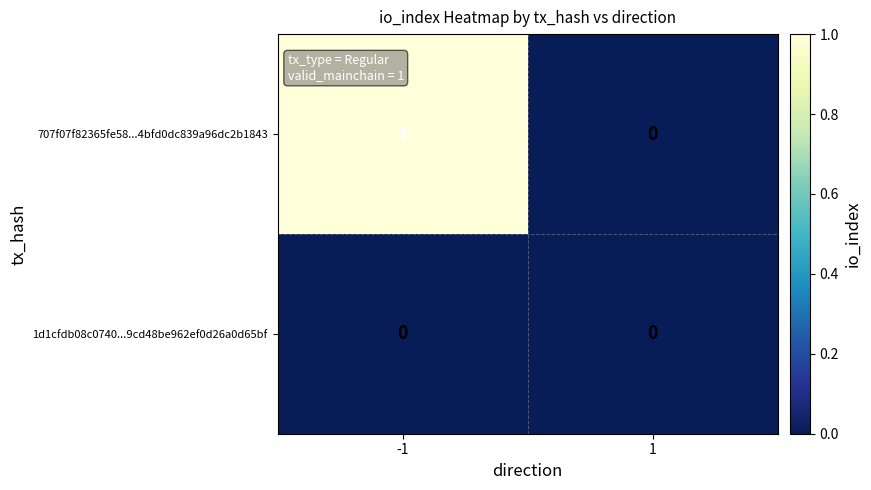

Is the value of 1d1cfdb08c0740...9cd48be962ef0d26a0d65bf at 1 greater than the value of 707f07f82365fe58...4bfd0dc839a96dc2b1843 at -1?

No